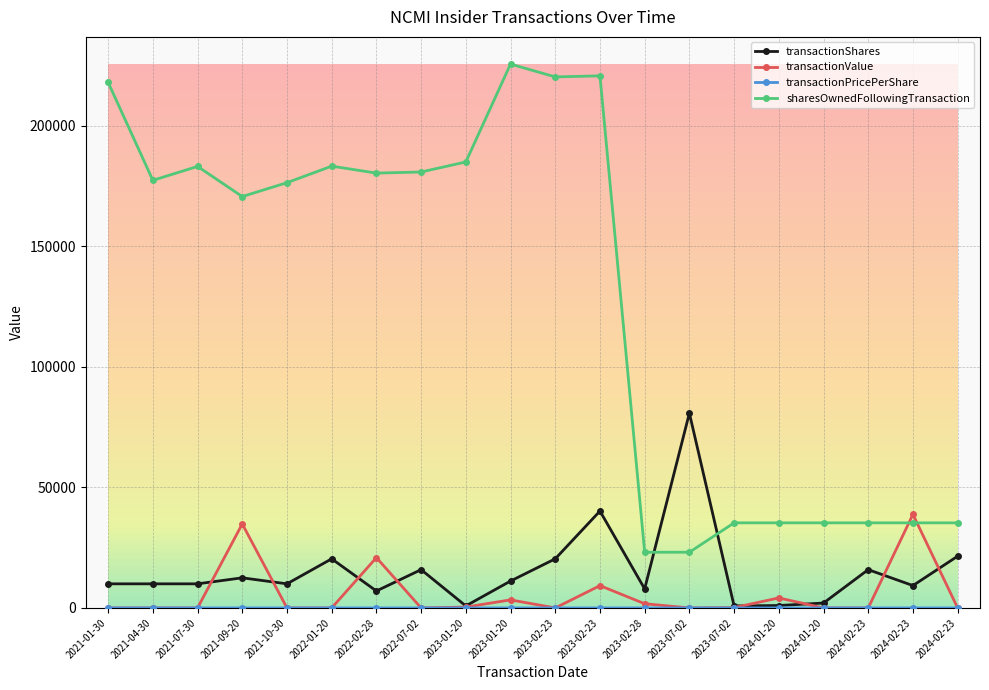

Is it true that transactionValue equals -19103 at 2021-07-30?

False